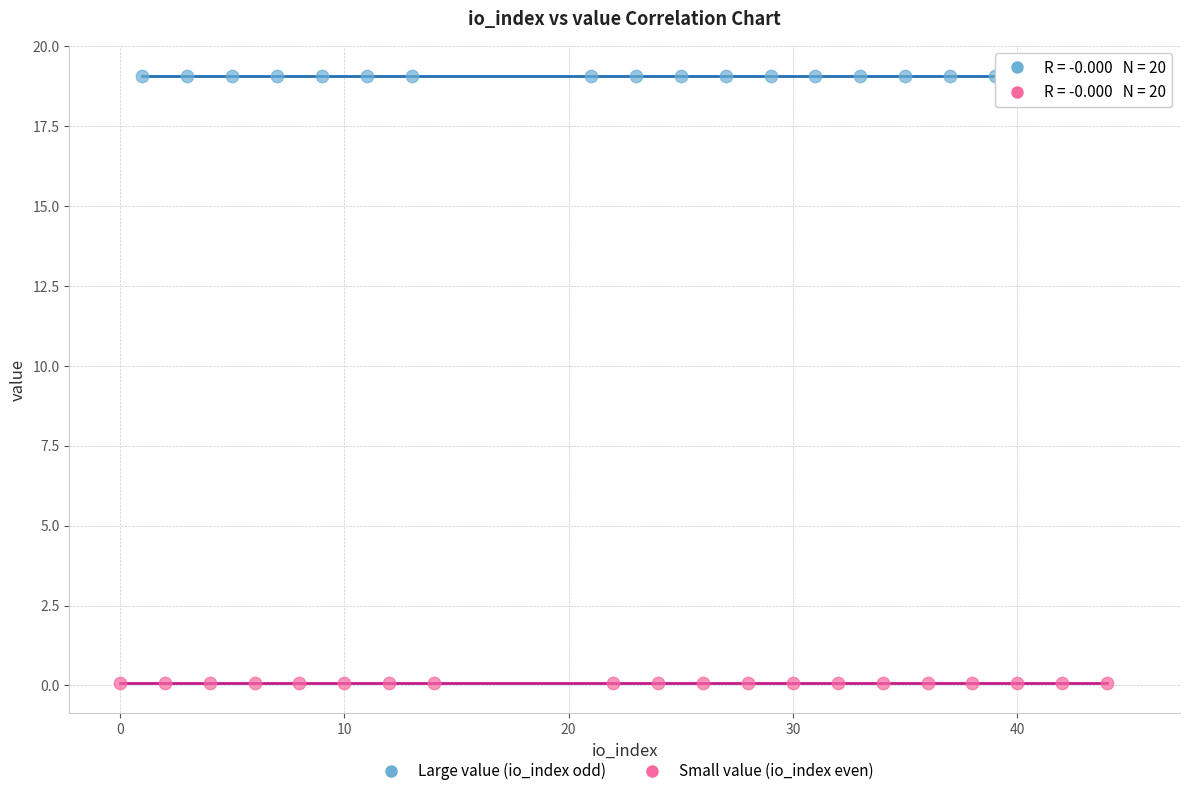

Which series contains the highest Y value?

Large value (io_index odd)